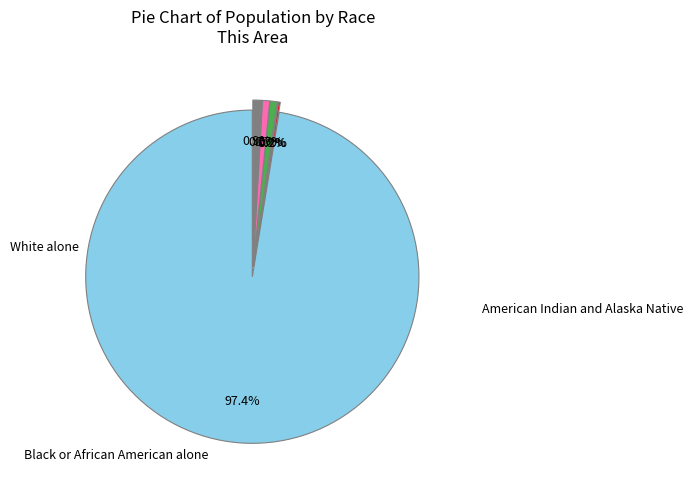

Does any single category account for the majority?

Yes